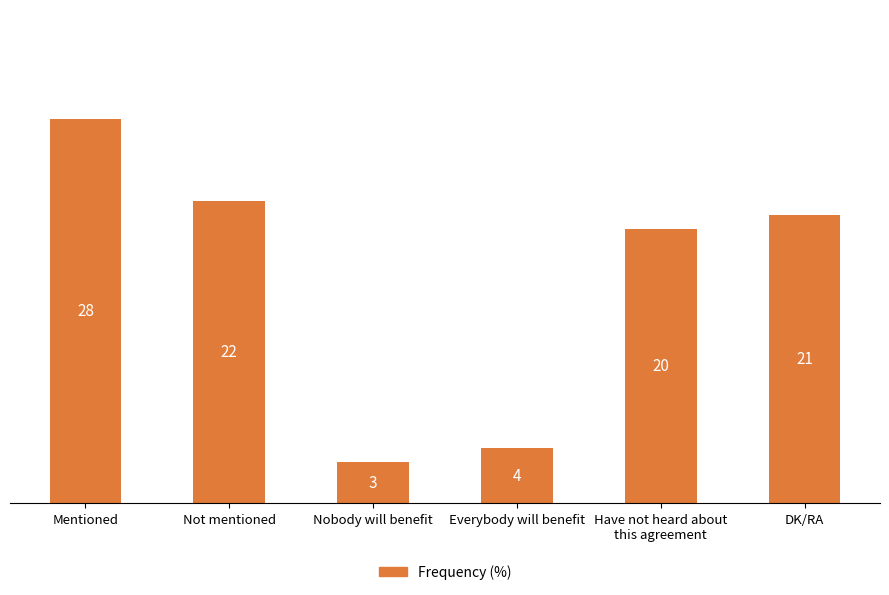

Is it true that the value at Mentioned is 28?

True